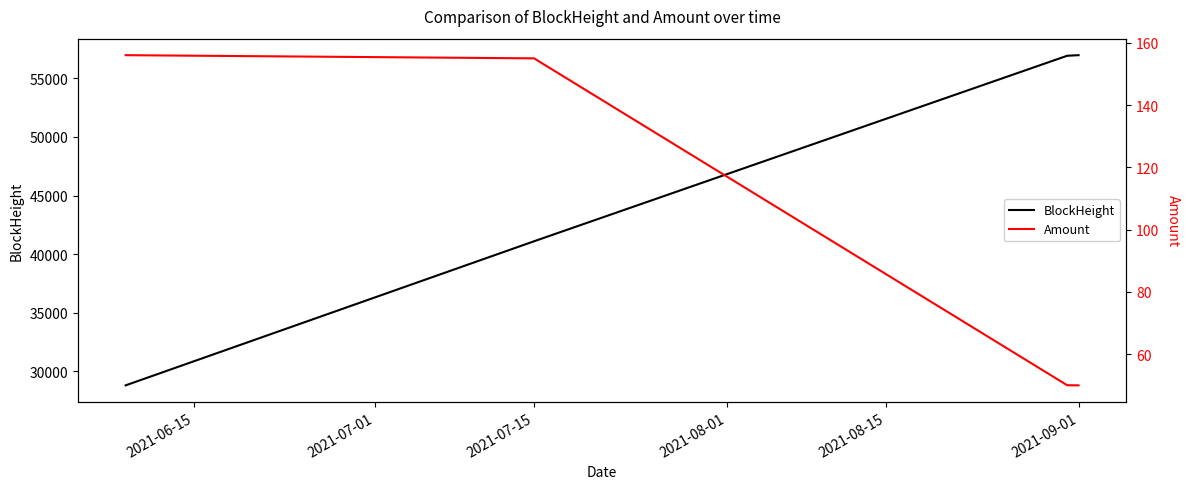

Which series has the largest total across all categories?

BlockHeight